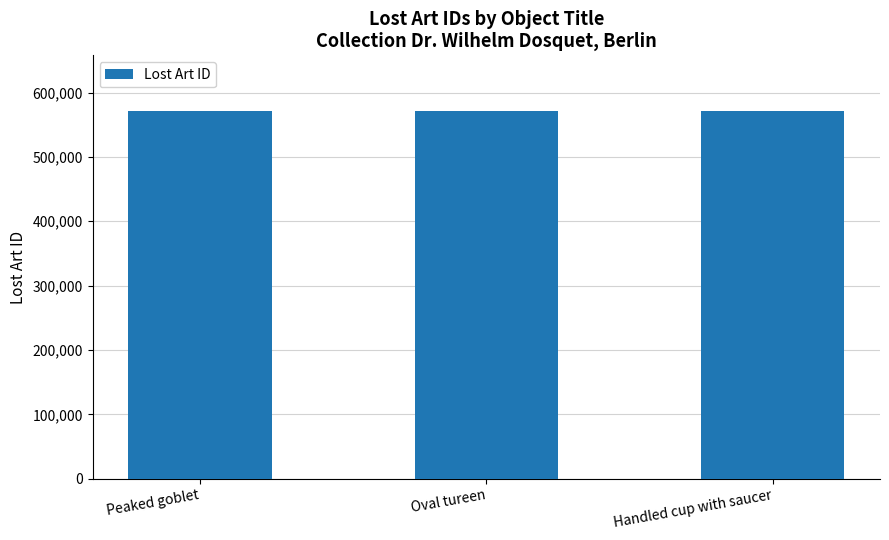

The value at Peaked goblet is 926554. True or false?

False